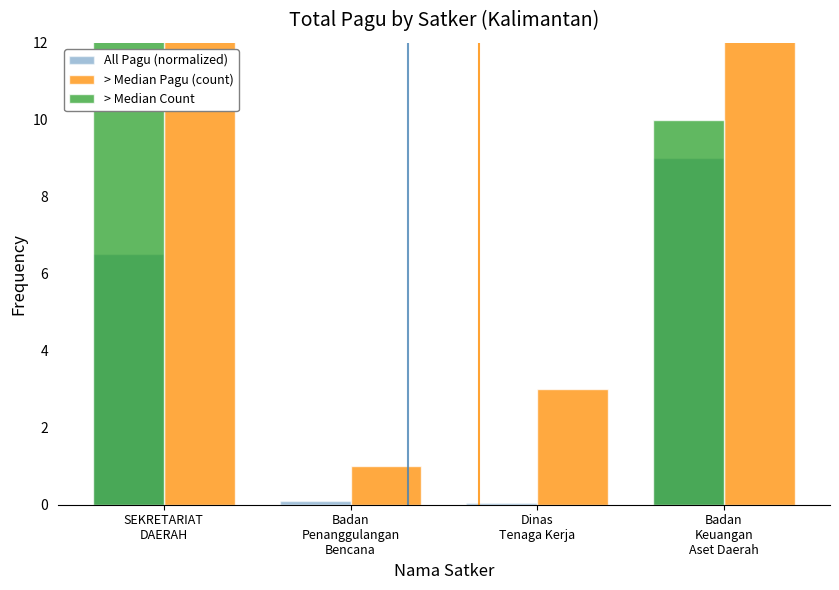

Count the > Median Count values in the range 0 to 16.

4